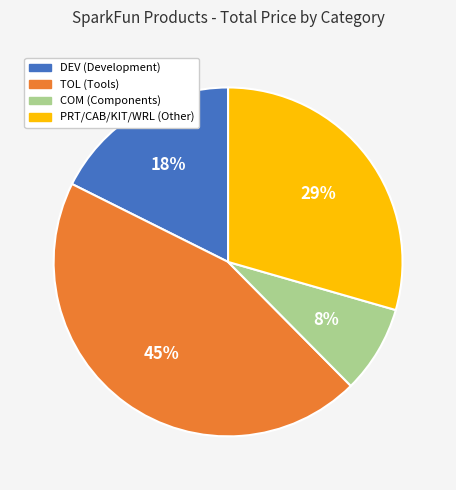

To the nearest percent, what is the average slice percentage?

25%